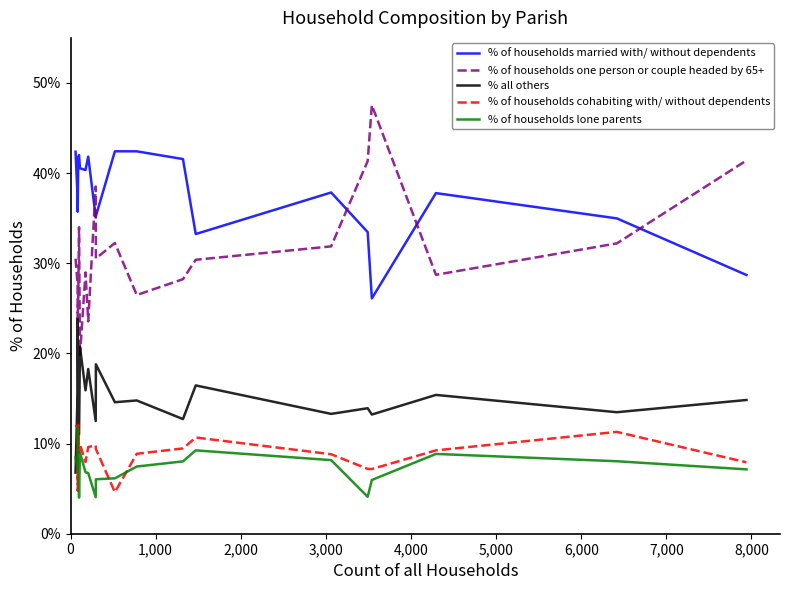

At how many categories does at least one series exceed 26?

20